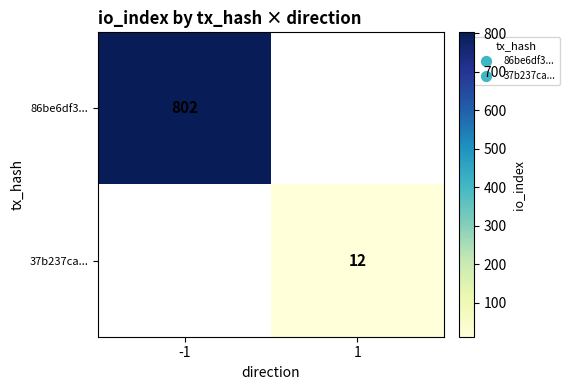

Is the value of 37b237ca... at 1 greater than the value of 86be6df3... at -1?

No